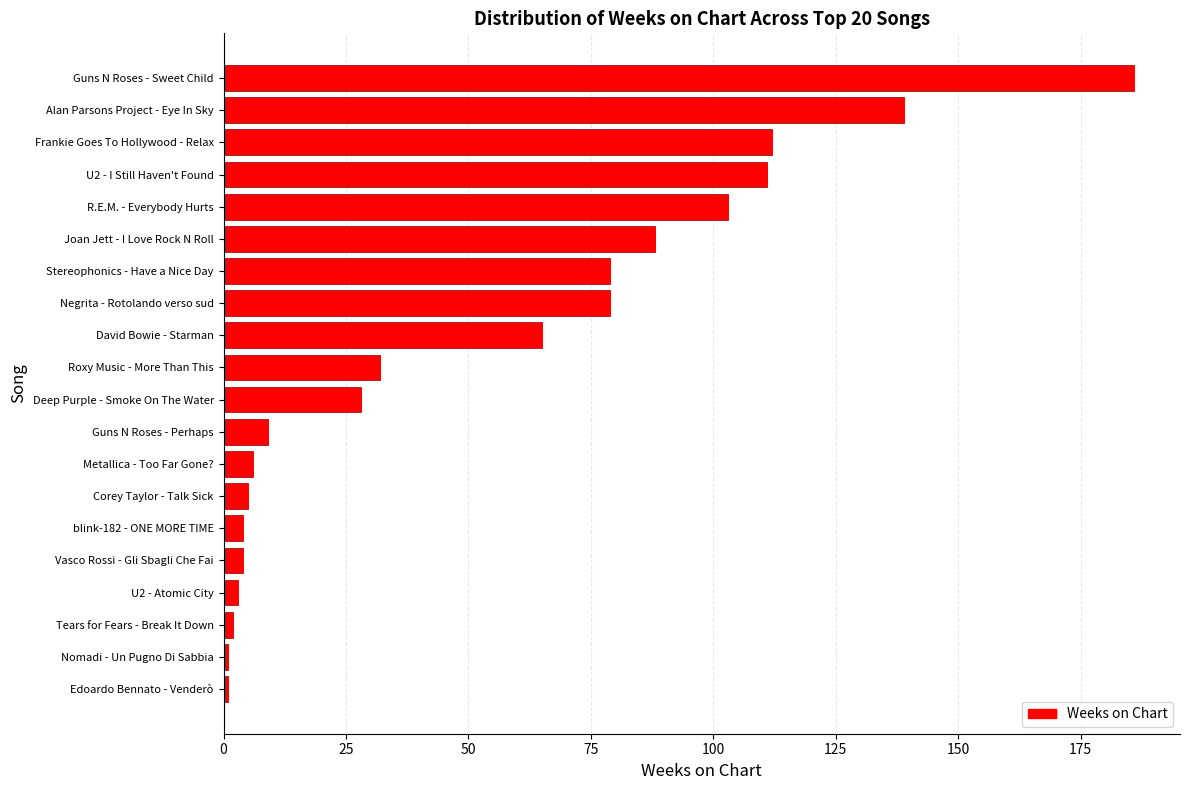

What is the sum of all values?

1057